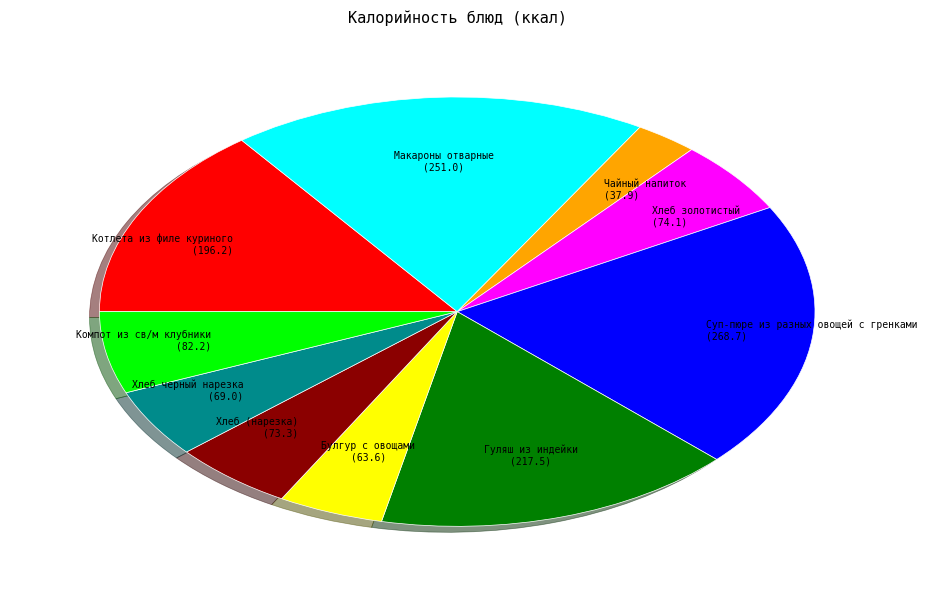

Is the sum of Макароны отварные (251.0) and Хлеб черный нарезка (69.0) greater than half?

No